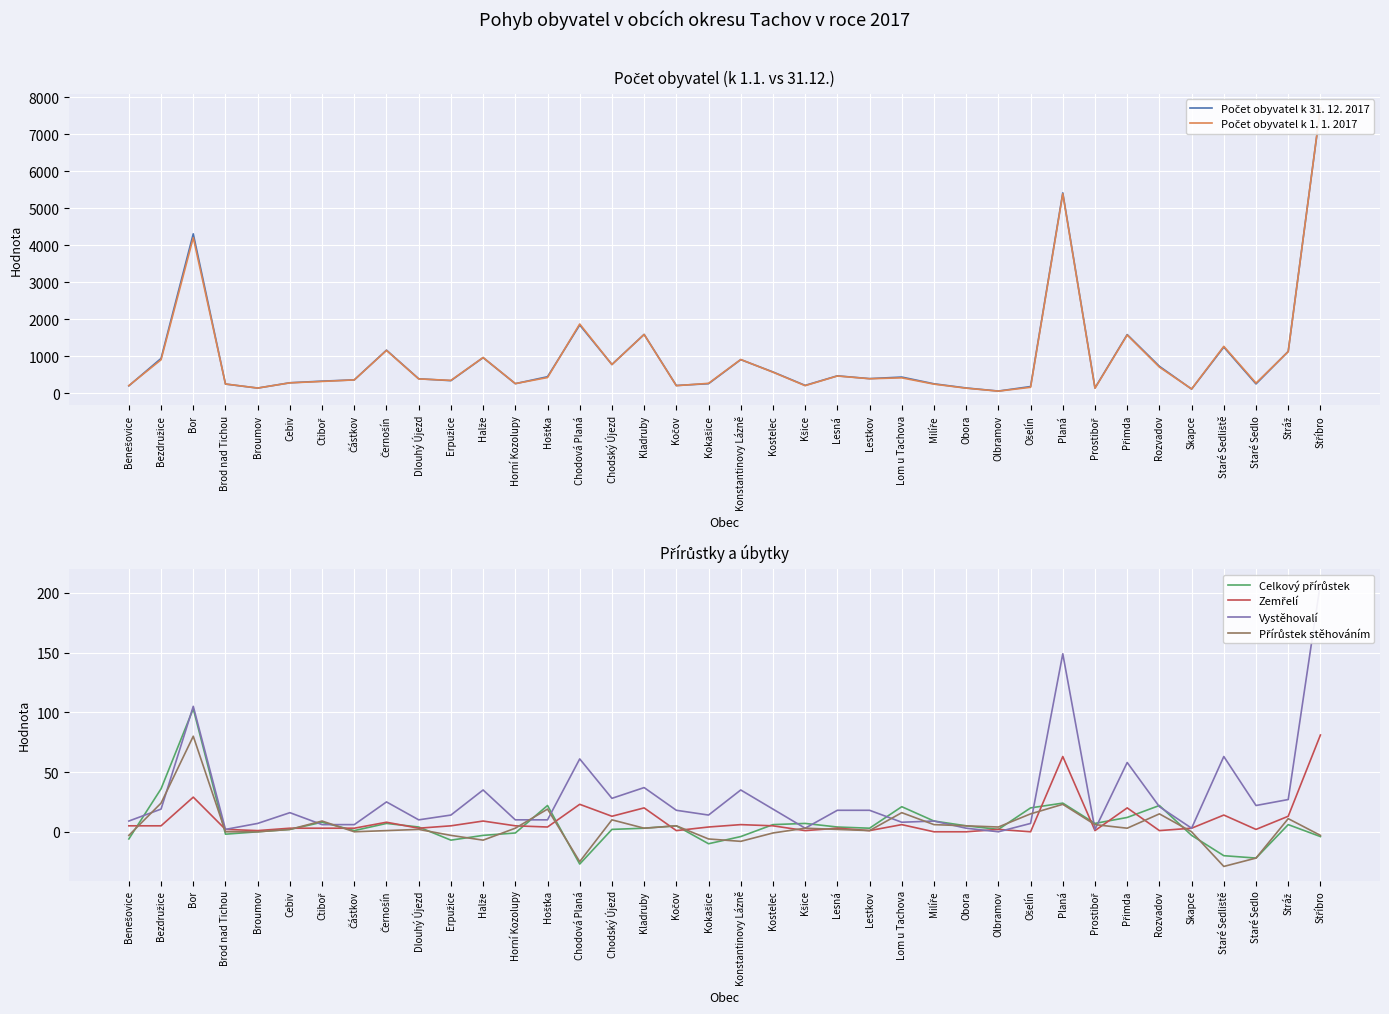

List the series in order of their peak value, highest first.

Počet obyvatel k 1. 1. 2017, Počet obyvatel k 31. 12. 2017, Vystěhovalí, Celkový přírůstek, Zemřelí, Přírůstek stěhováním